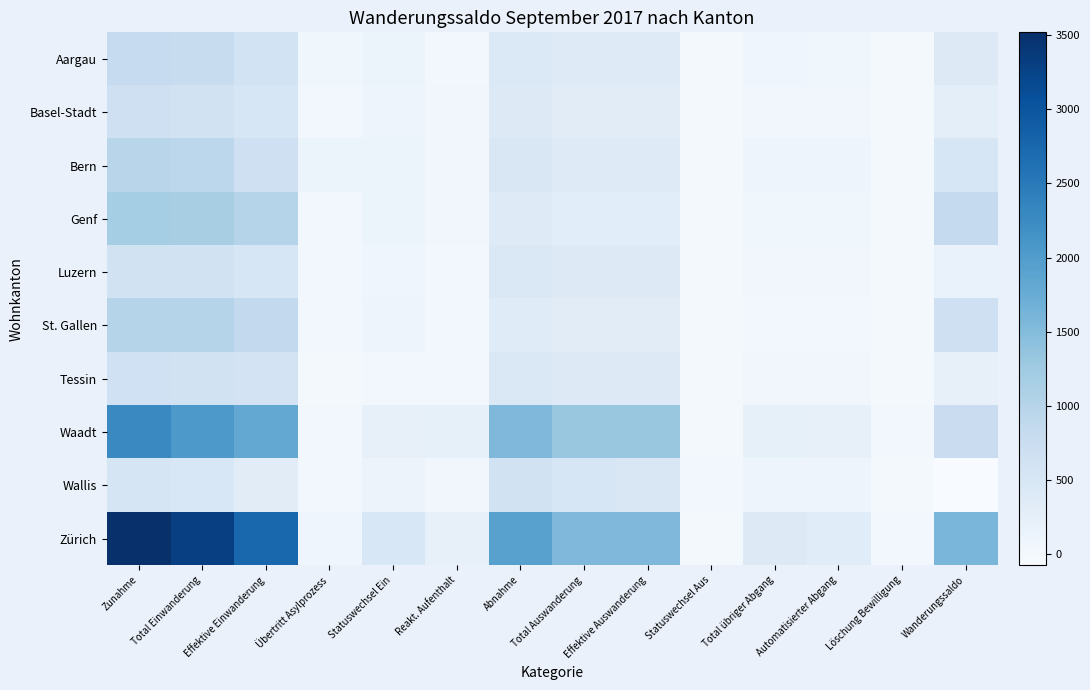

Which category has the lowest value across all series?

Wanderungssaldo